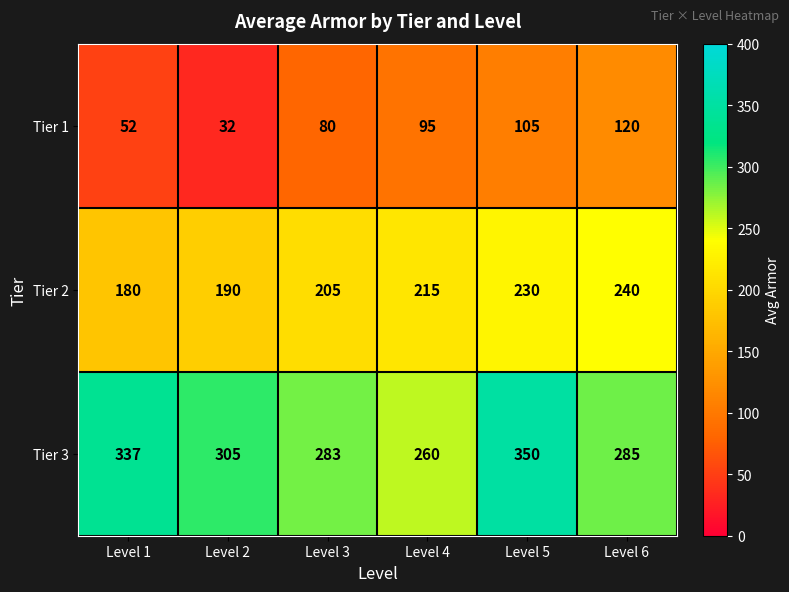

At how many categories does at least one series exceed 349?

1